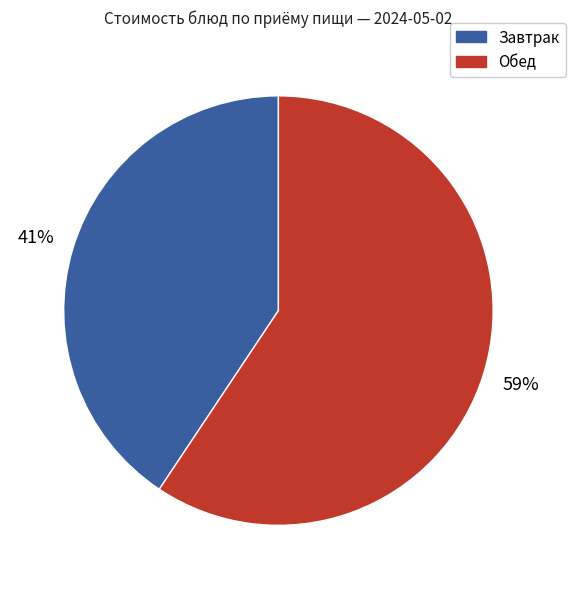

Is there a majority slice in this chart?

Yes